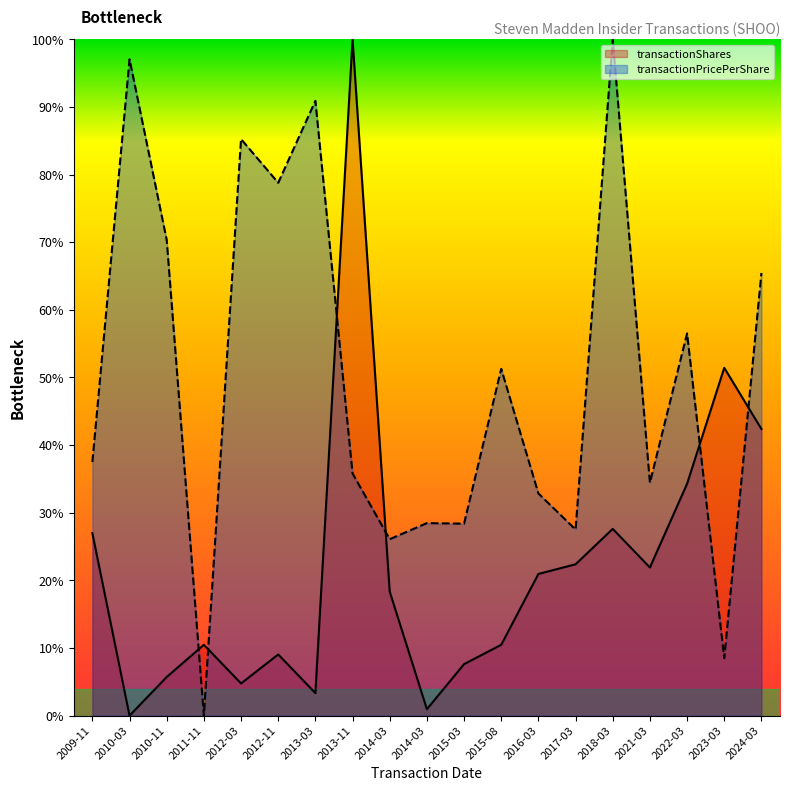

What are all the series names shown in the legend?

transactionShares, transactionPricePerShare